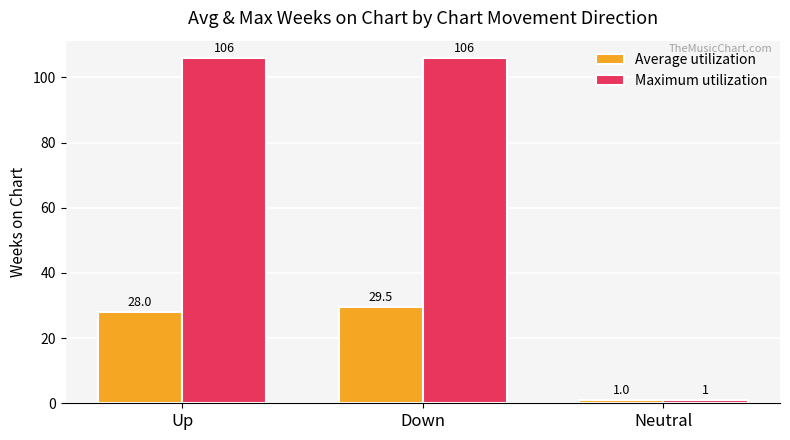

Rank the series at Down from lowest to highest value.

Average utilization, Maximum utilization